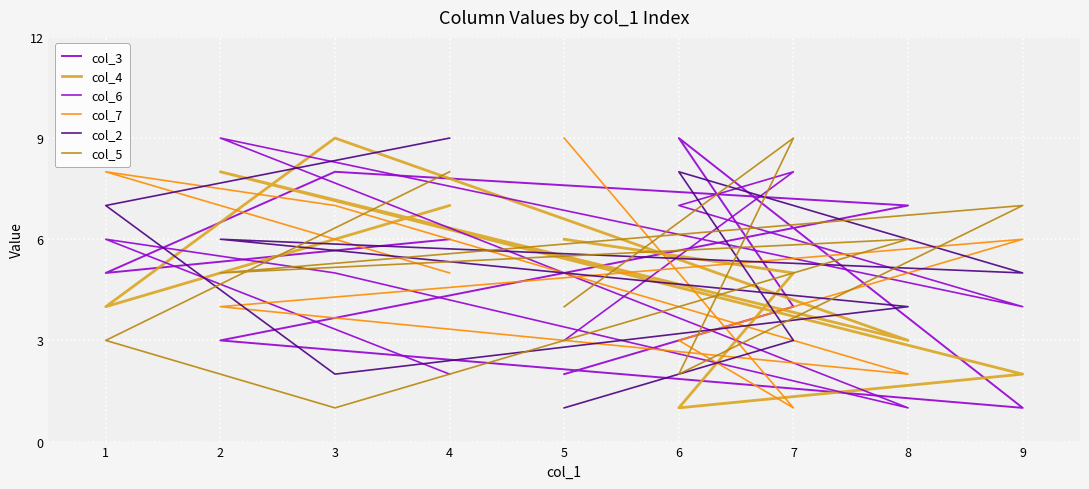

What is the total value across all series at 2?

35